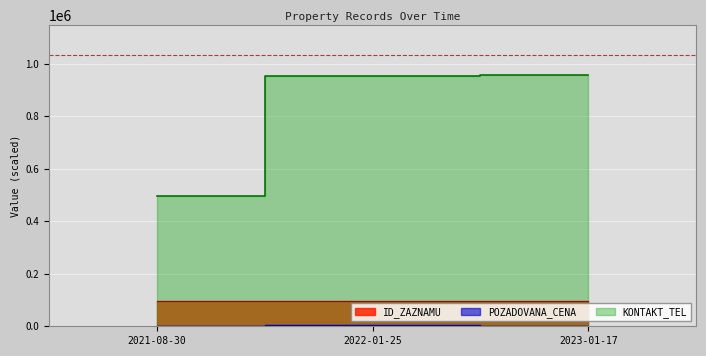

What is the value of the POZADOVANA_CENA point at the 1st from the left?

3.9